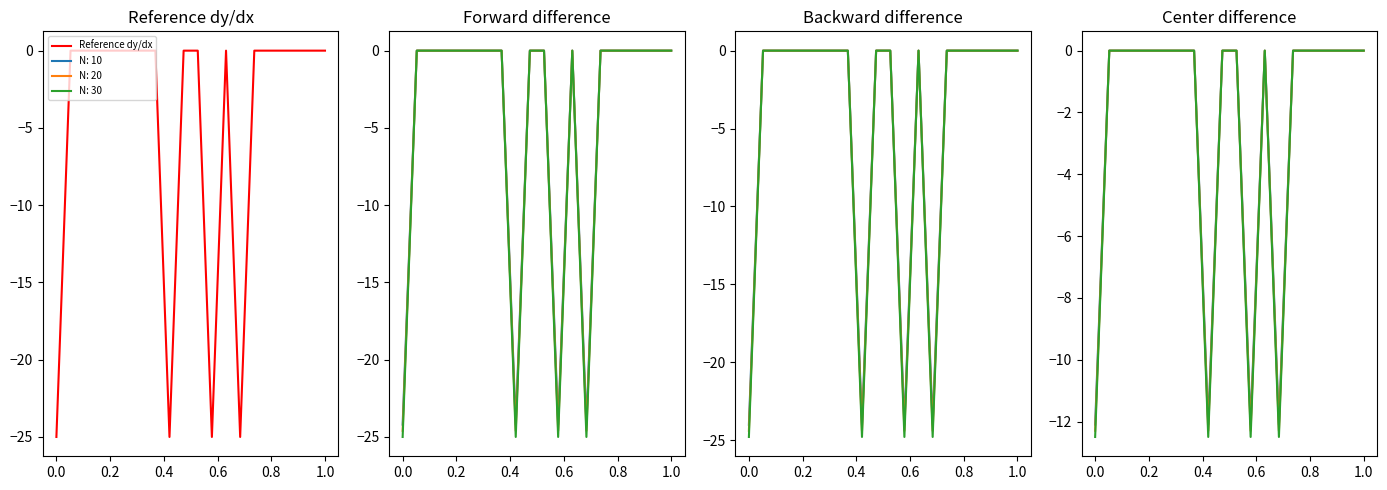

The Reference dy/dx series shows -43 at 0.0. True or false?

False